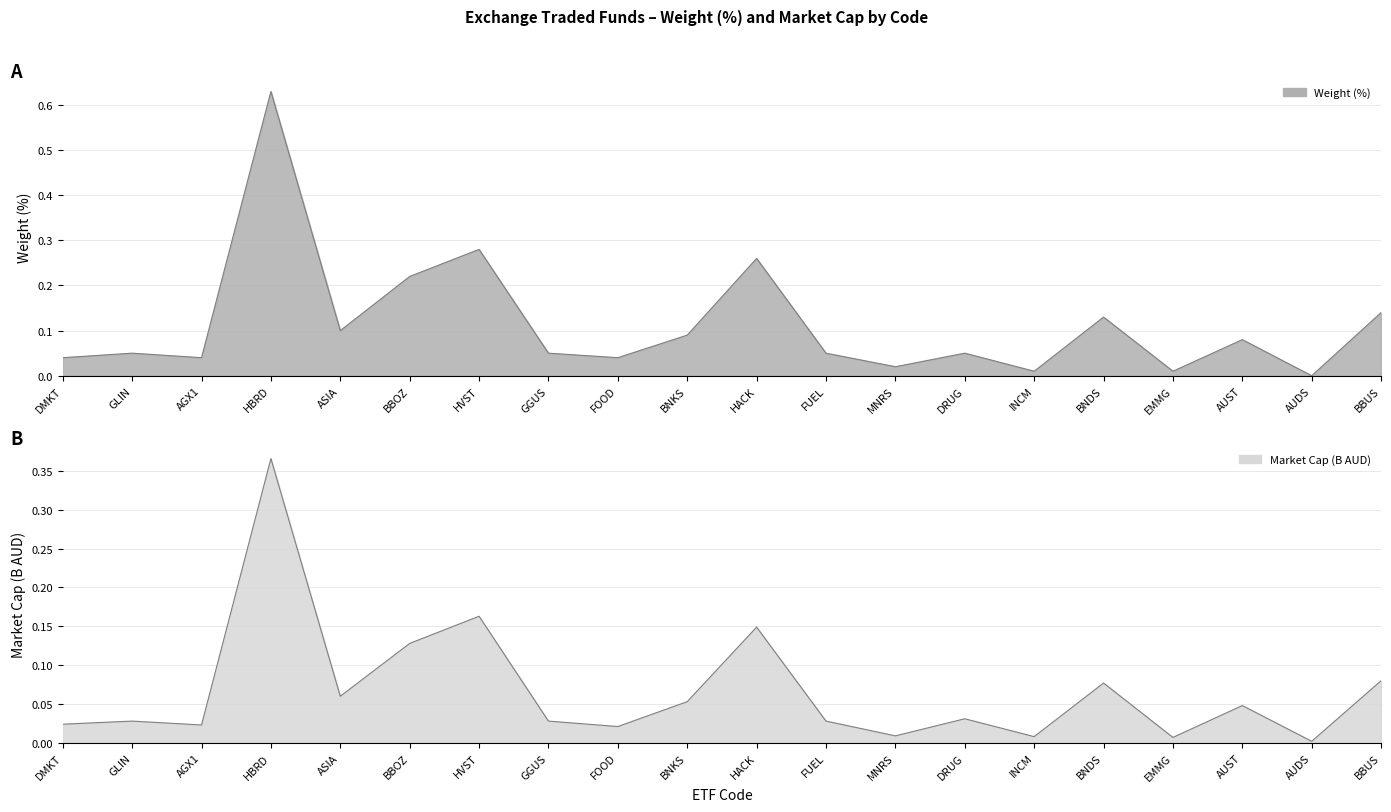

Between BBOZ and HACK, which series saw the biggest shift?

Weight(%)